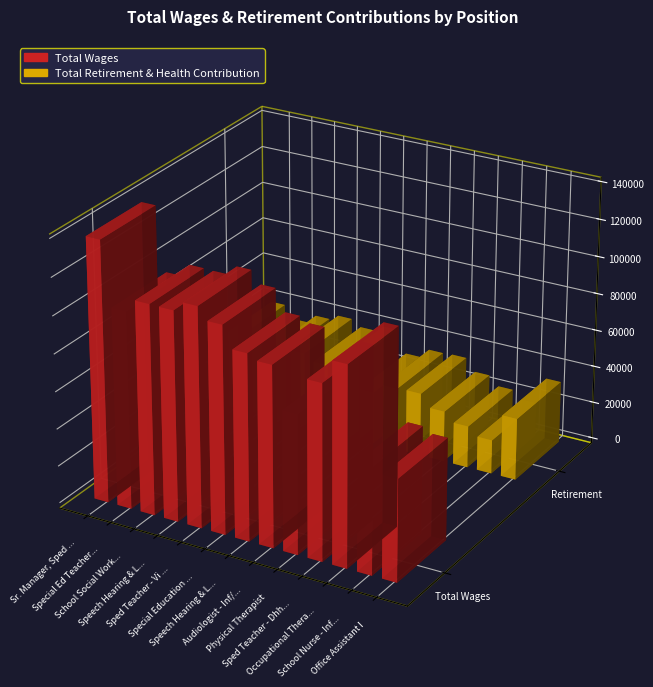

What are all the series names shown in the legend?

Total Wages, Total Retirement & Health Contribution